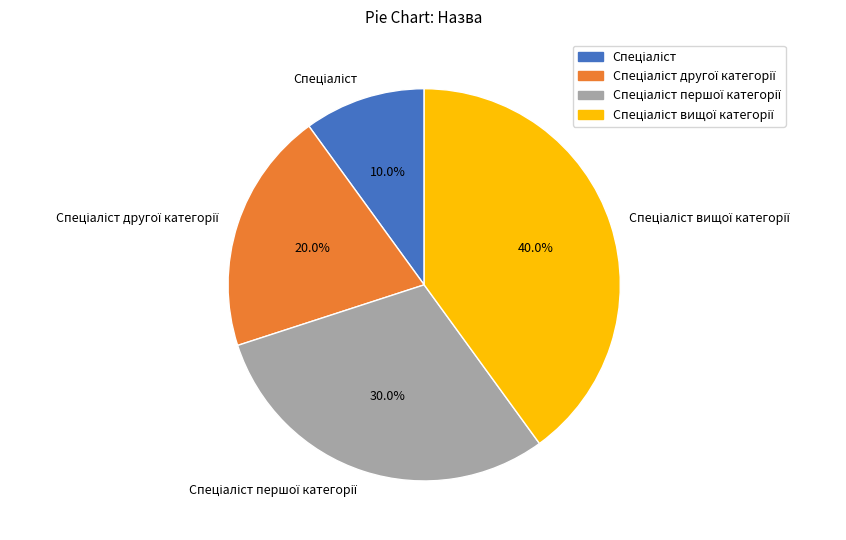

Does any single category account for the majority?

No